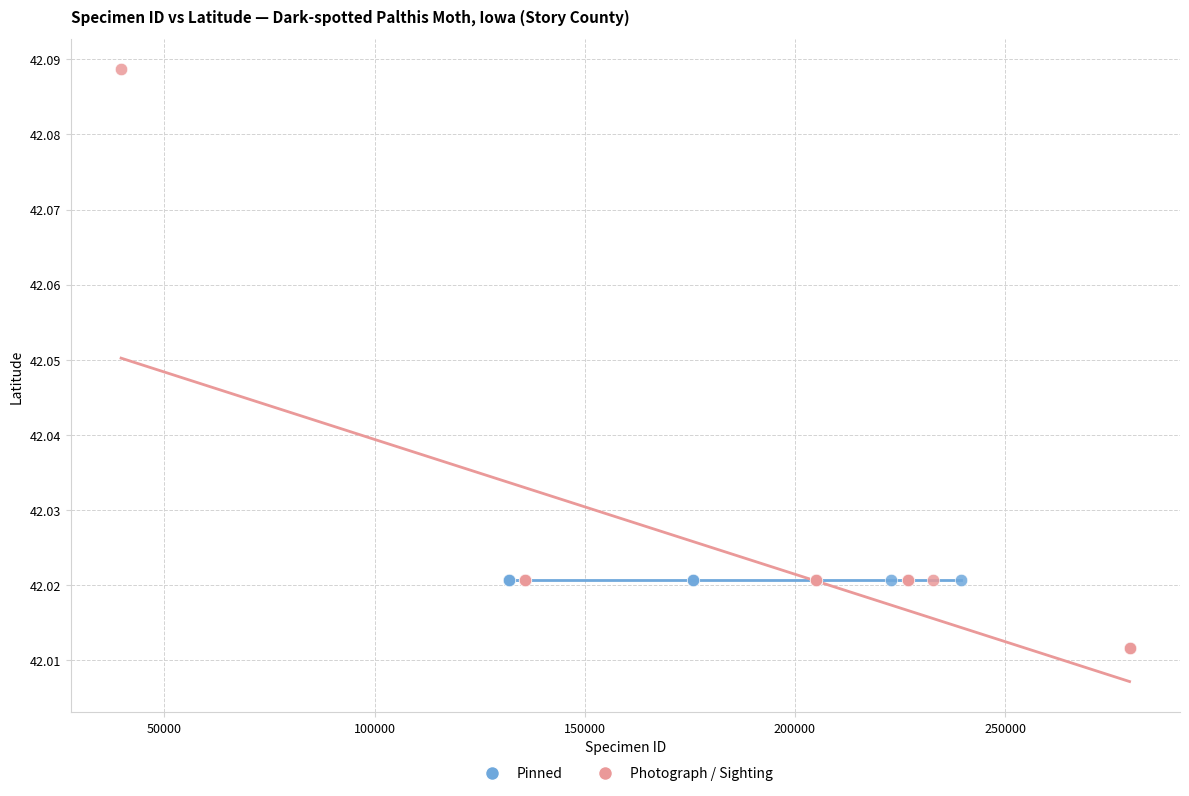

Which series contains the highest Y value?

Photograph / Sighting